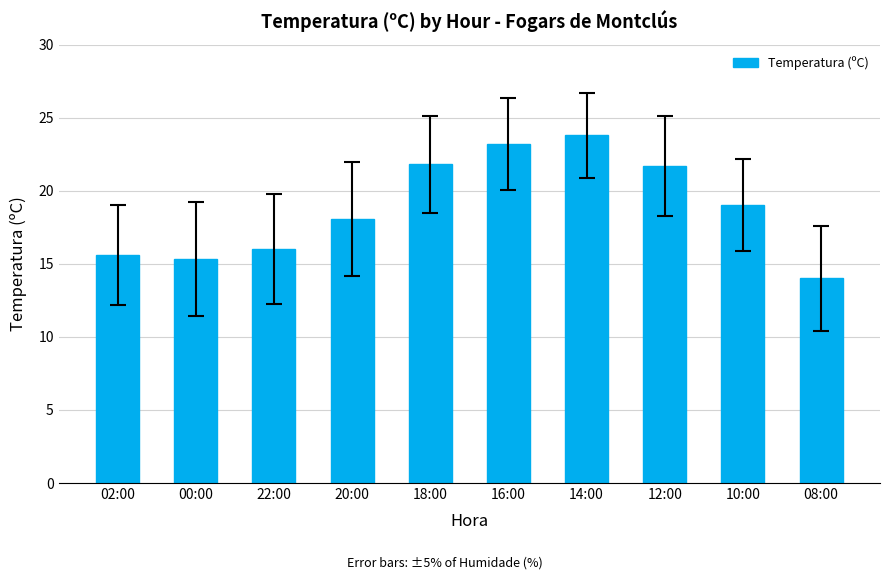

What is the difference between the second highest and minimum values?

9.2